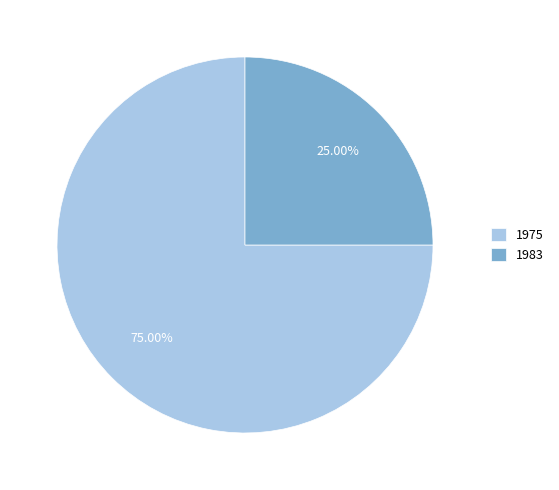

Combined, do 1975 and 1983 account for over 50%?

Yes